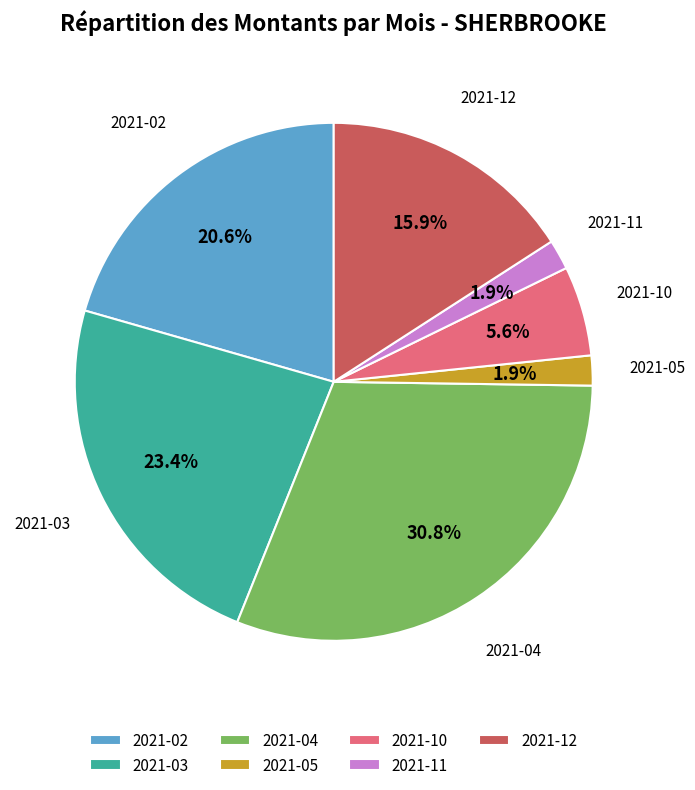

To the nearest percent, what percentage of the pie is 2021-02?

21%